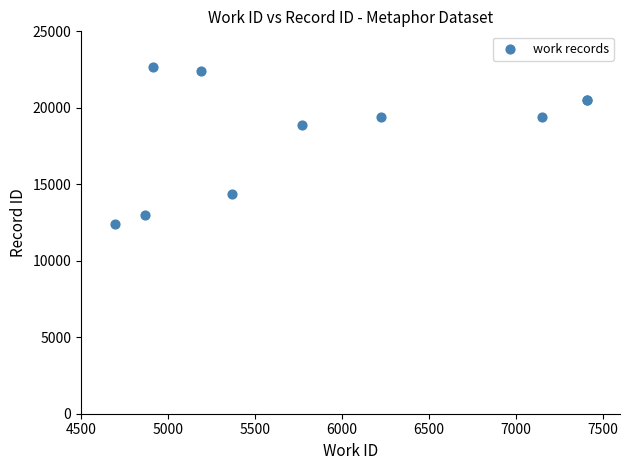

What Y value in the scatter plot is closest to 17523?

18867